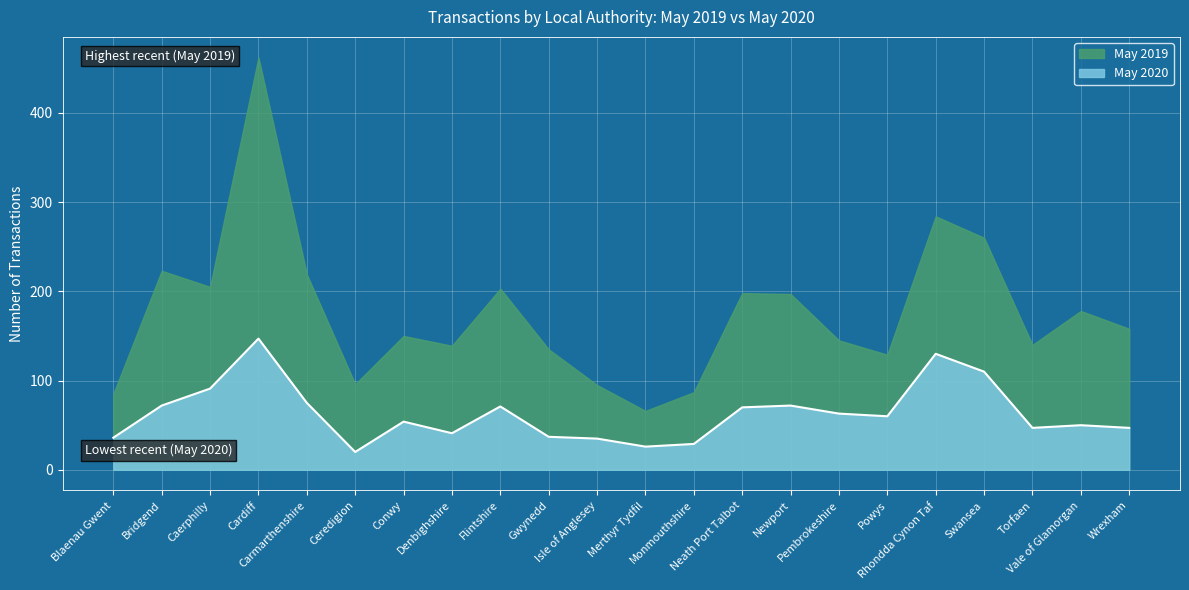

At which category does the chart reach its minimum across all series?

Ceredigion